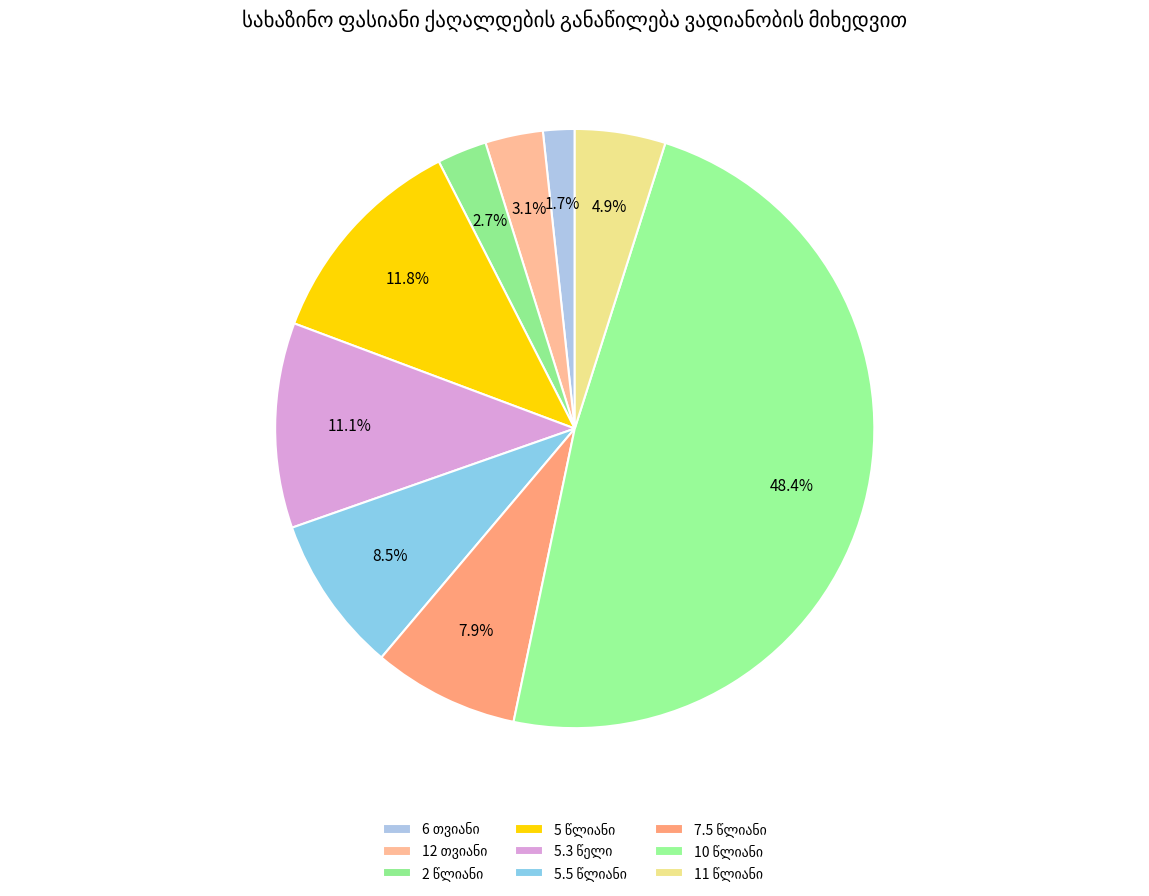

To the nearest percent, what is the difference between the 5.3 წელი and 12 თვიანი slice percentages?

8%